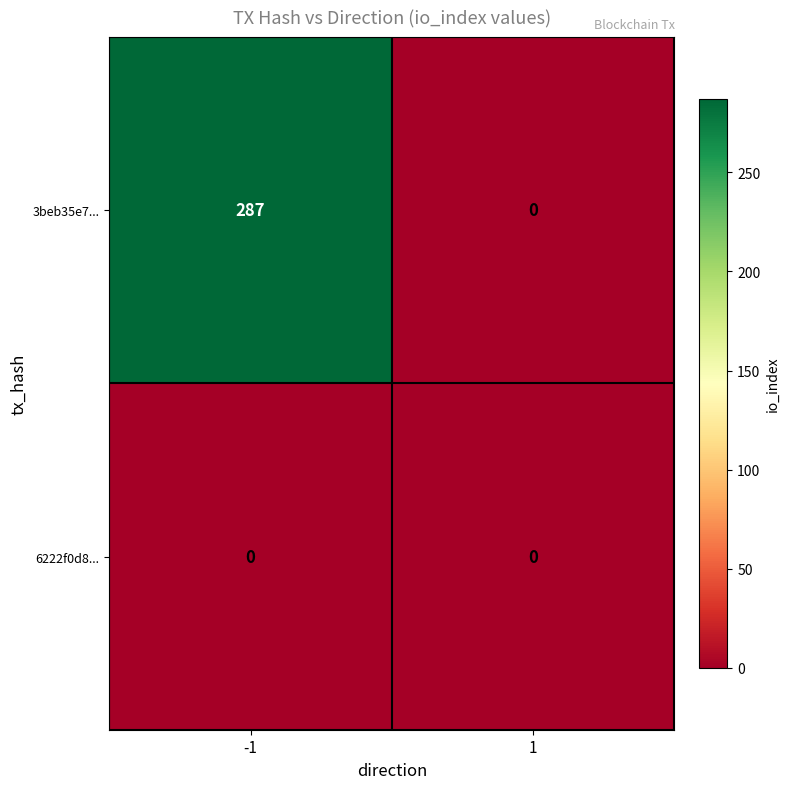

Which series has the largest total across all categories?

3beb35e7...